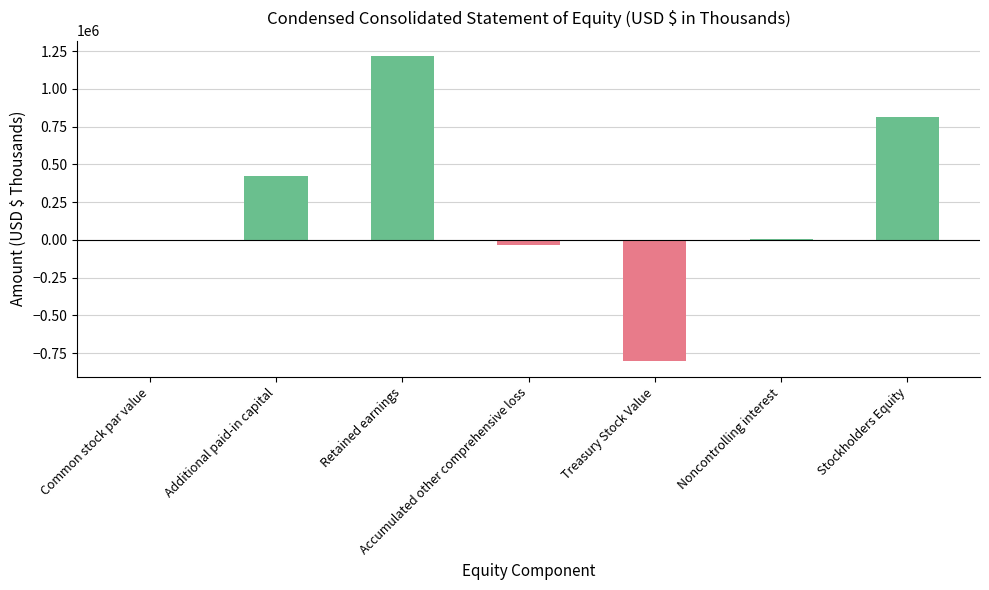

What is the change in value from Common stock par value to Treasury Stock Value?

-803926